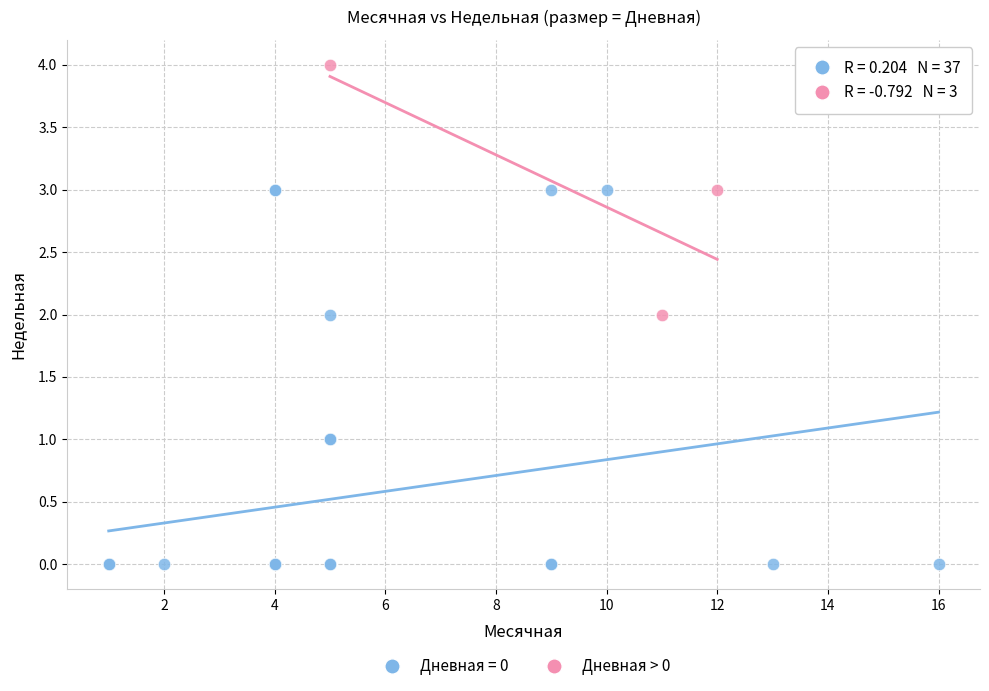

Which series contains the highest Y value?

Дневная > 0